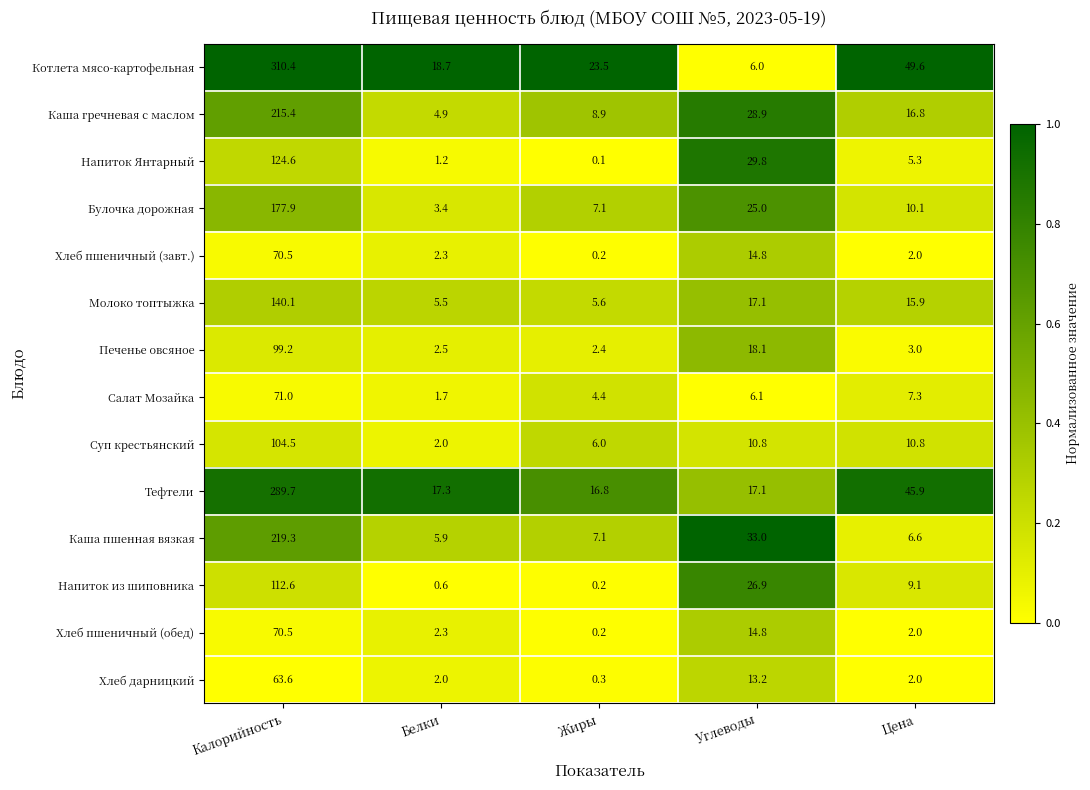

What is the minimum value for Печенье овсяное?

2.4